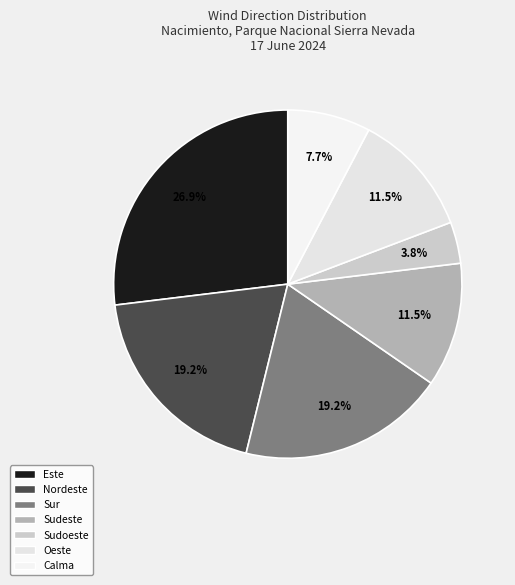

True or false: Calma accounts for 1% of the total.

False